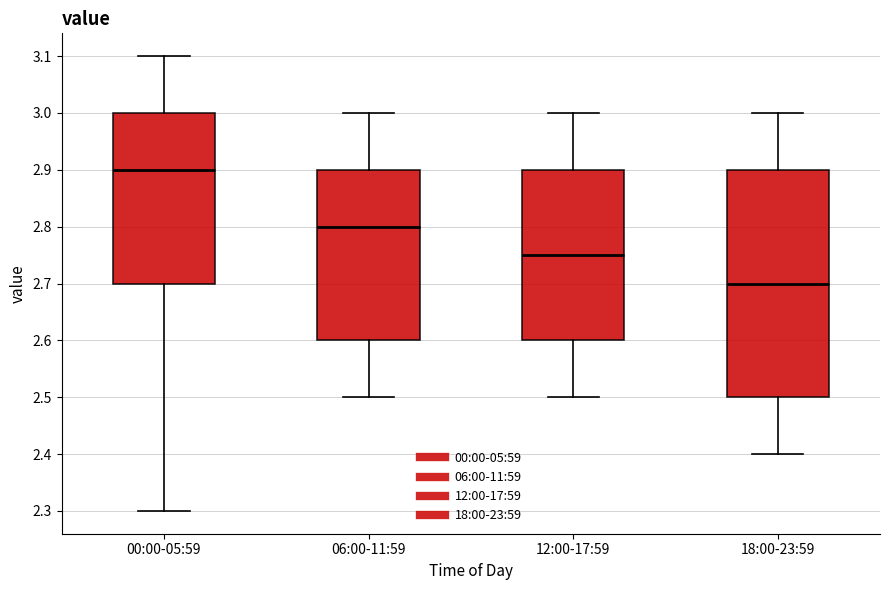

Which box is the tallest, from its lower edge to its upper edge?

18:00-23:59